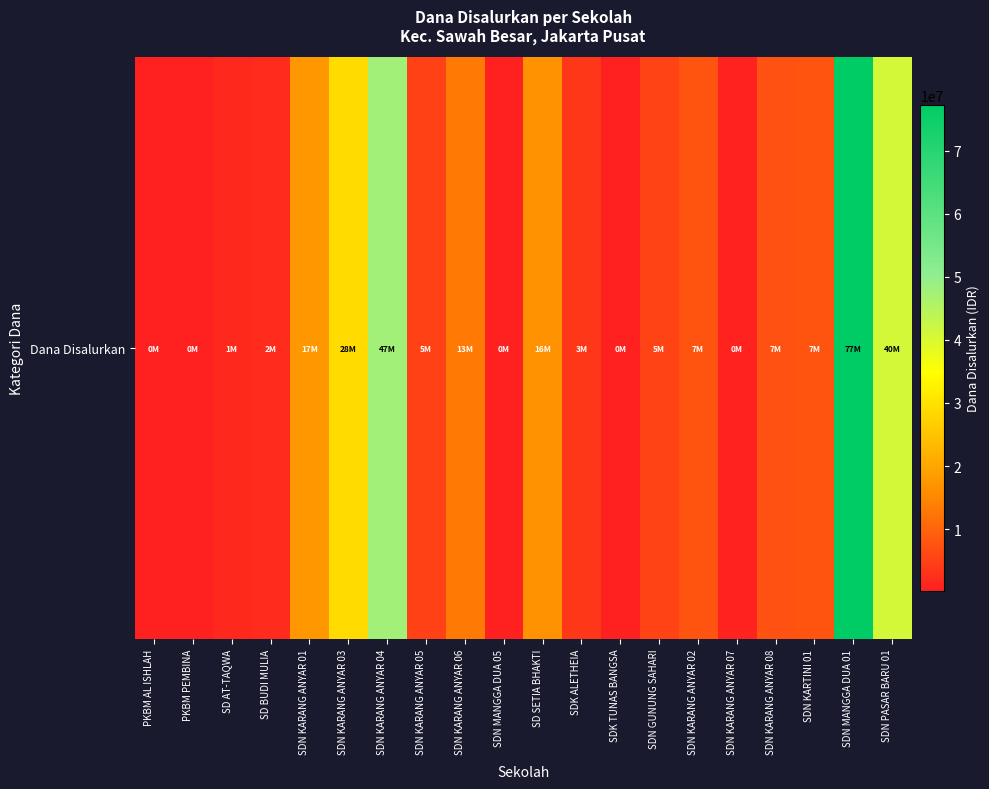

The chart shows a value of 2090945 at SD AT-TAQWA. True or false?

False